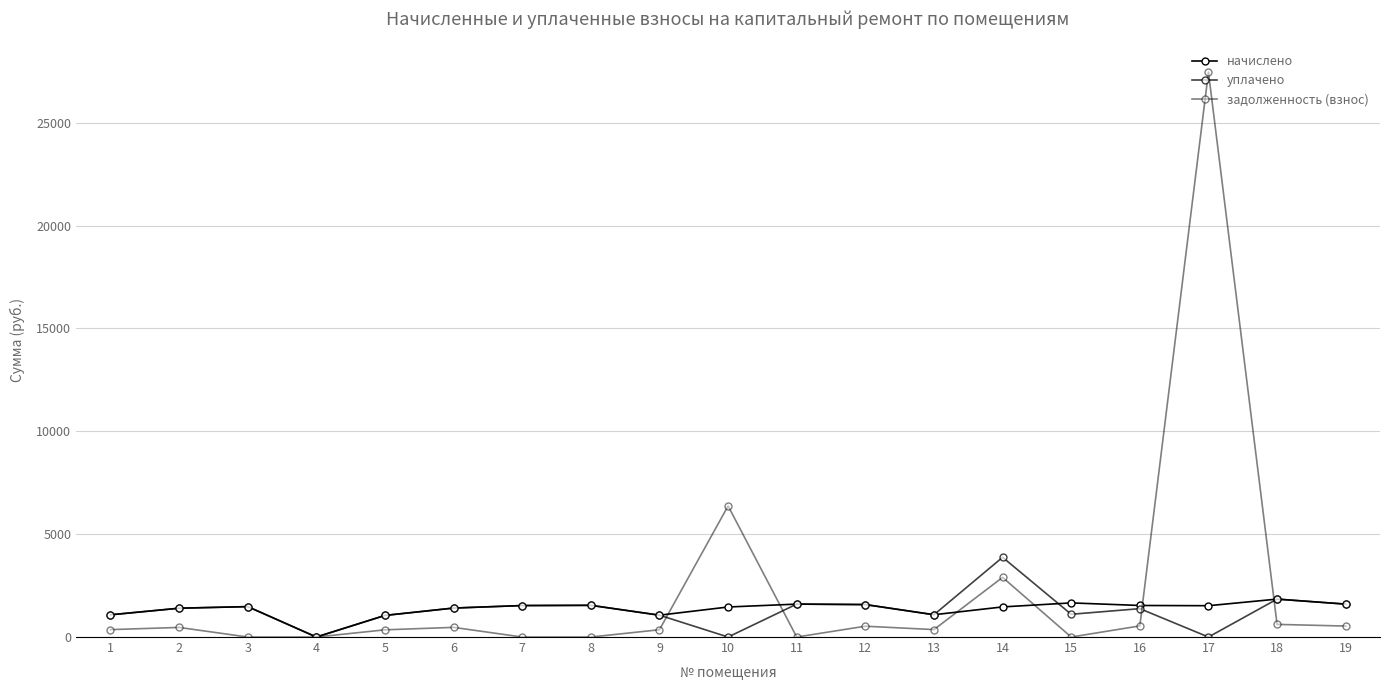

What is the value of the начислено point at the 5th from the left?

1050.8